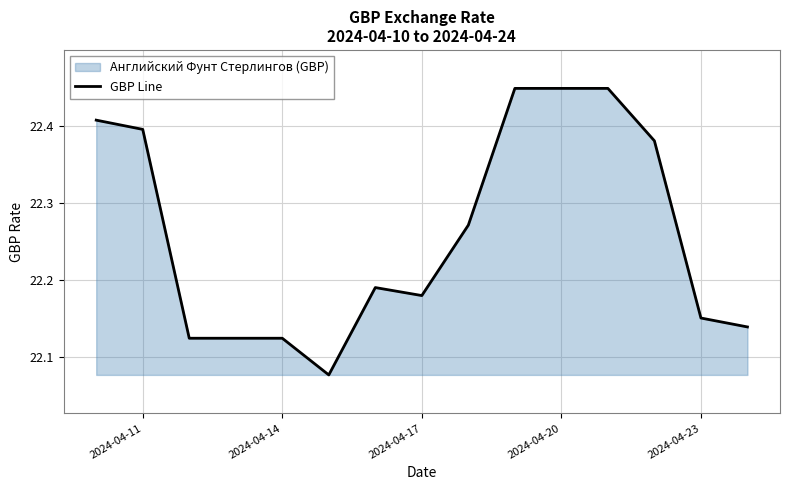

True or false: the data shows 15.1 at 2024-04-23.

False